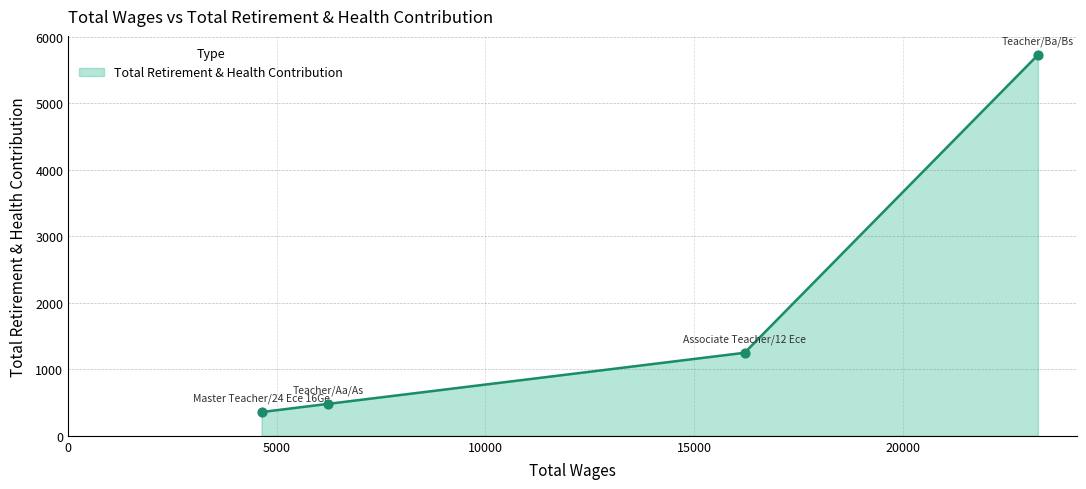

What is the average value?

1952